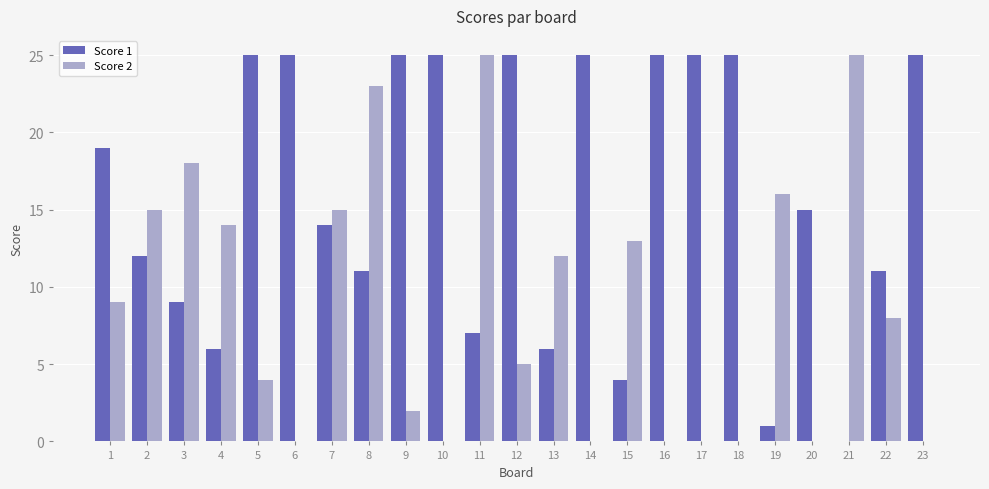

What are all the series names shown in the legend?

Score 1, Score 2